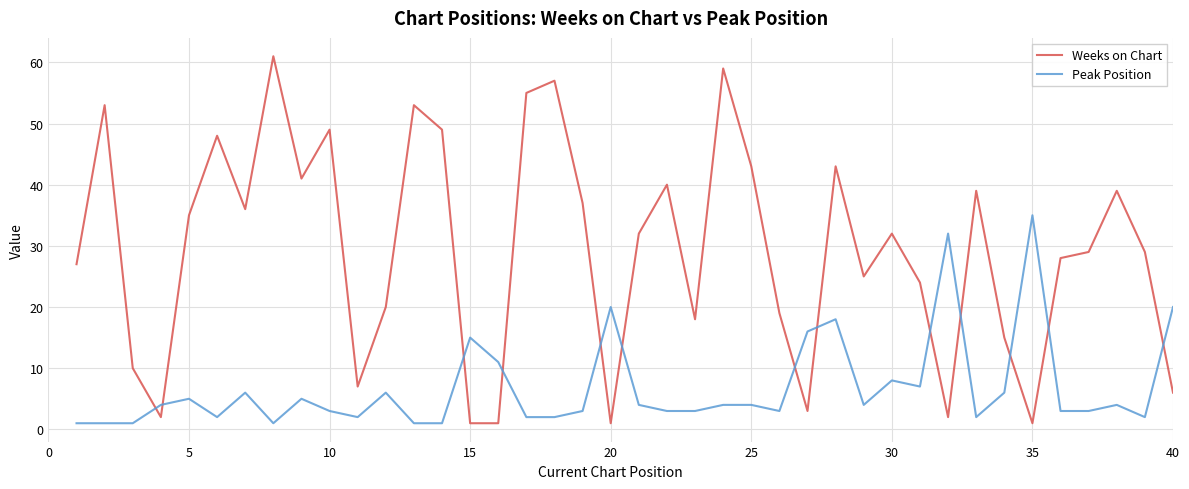

What is the greatest value displayed?

61